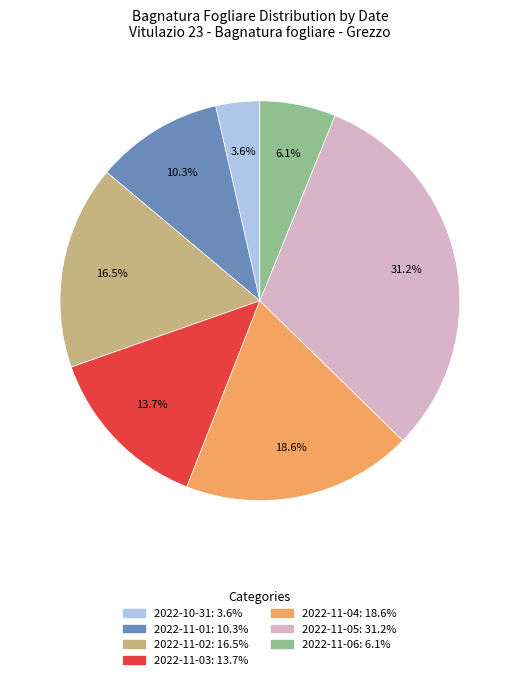

What portion of the pie excludes 2022-10-31?

96.4%